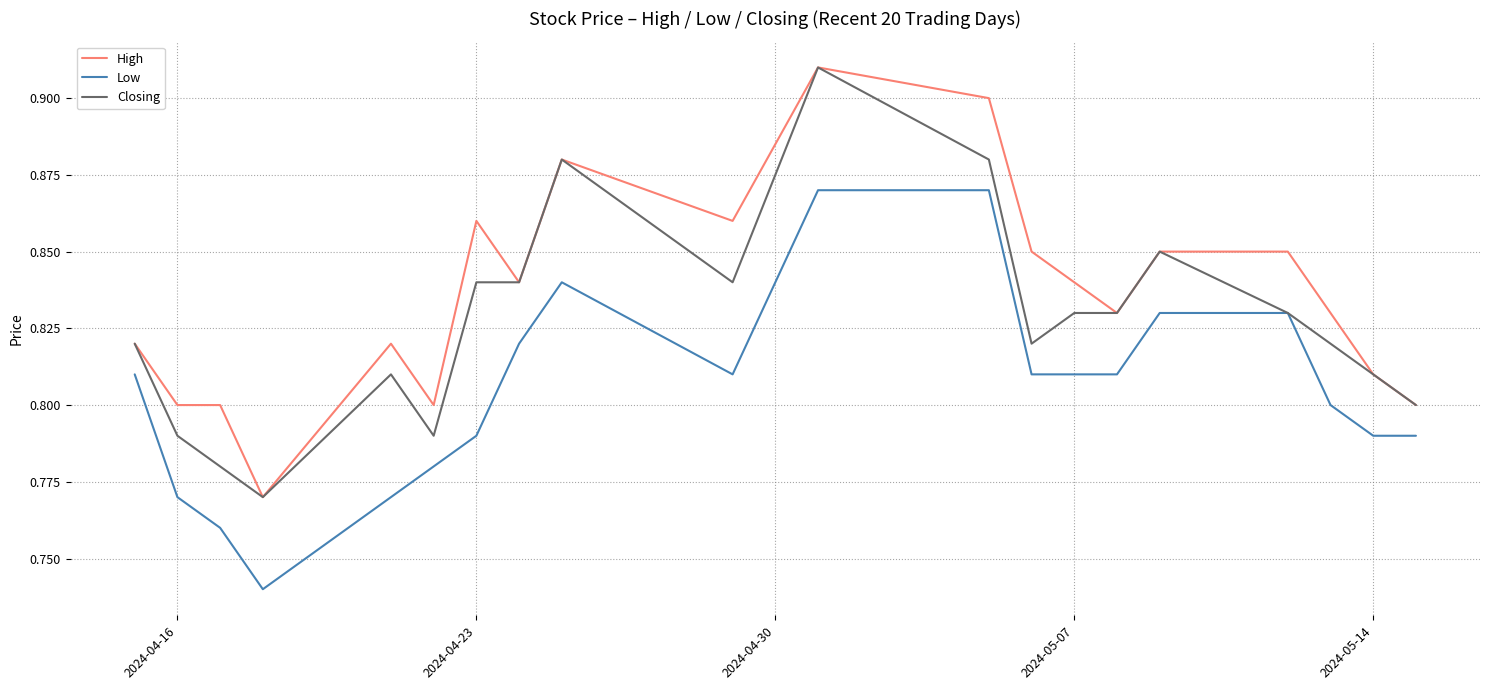

Which series has the largest total across all categories?

High